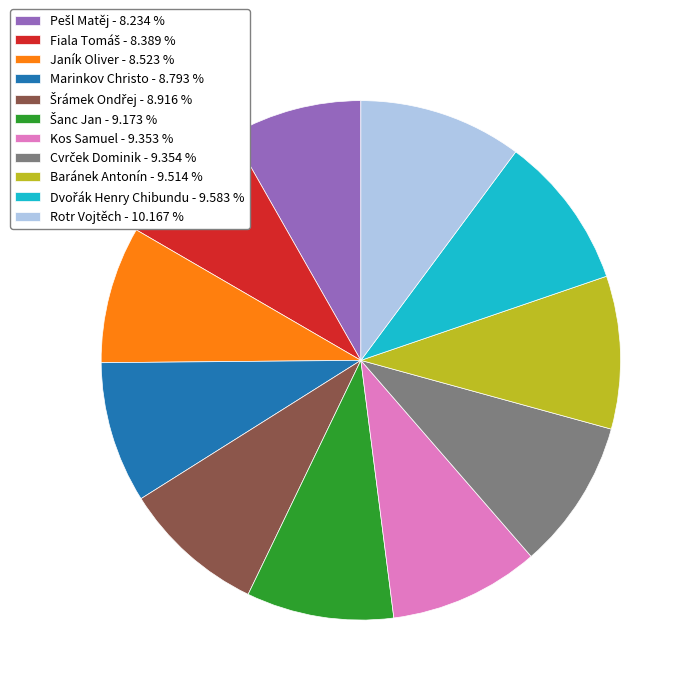

Does Kos Samuel account for over 50% of the chart?

No